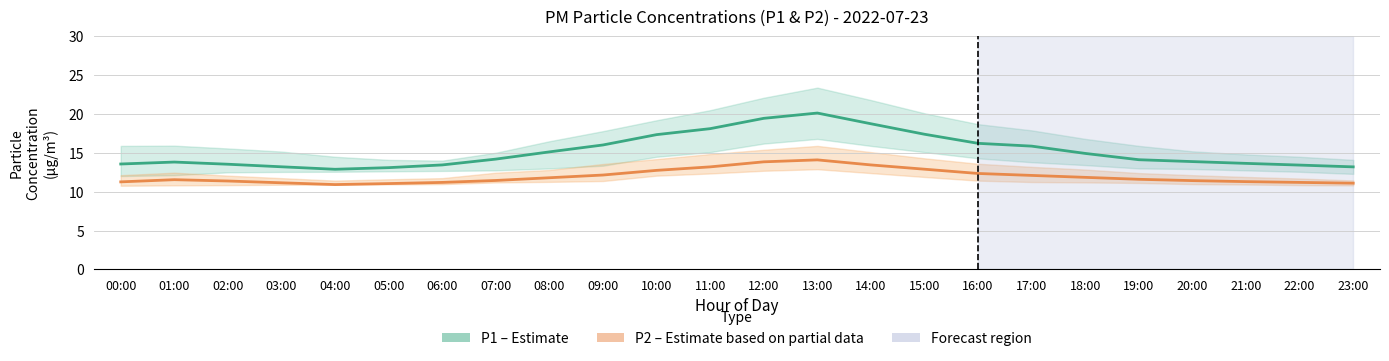

The value of P2 (PM2.5) at 02:00 is 11.4. True or false?

True